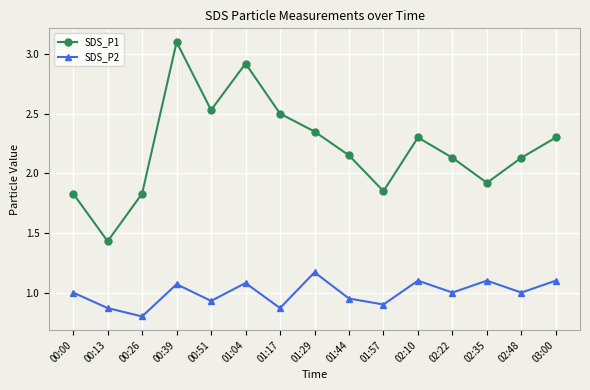

True or false: SDS_P1 and SDS_P2 cross at least once.

False